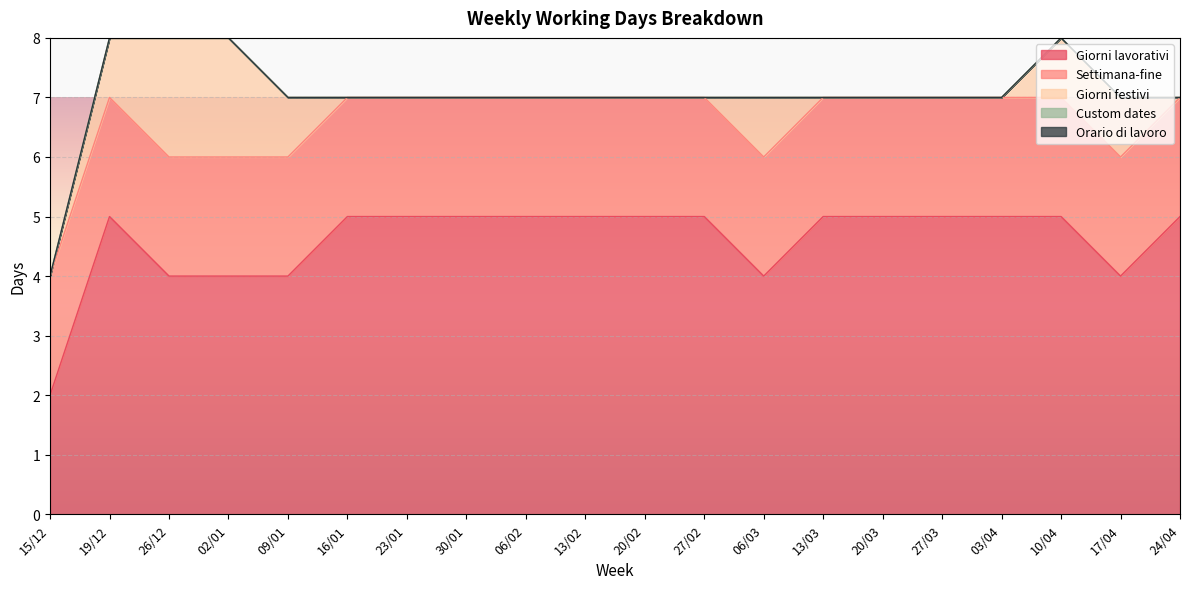

True or false: Custom dates and Settimana-fine intersect in this chart.

False